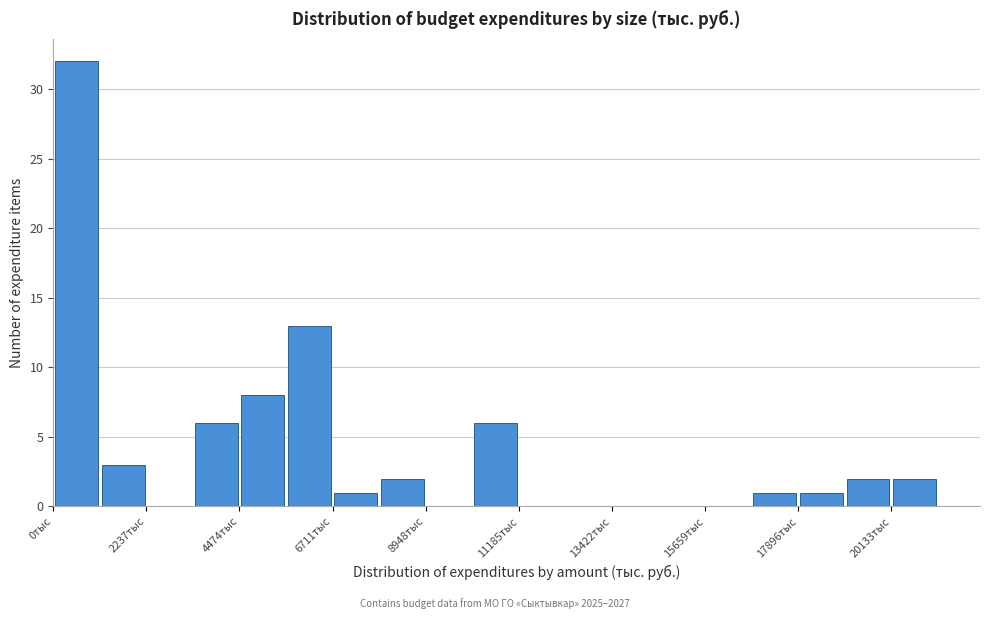

Read against the x-axis, roughly where is the centre of the tallest bar?

500